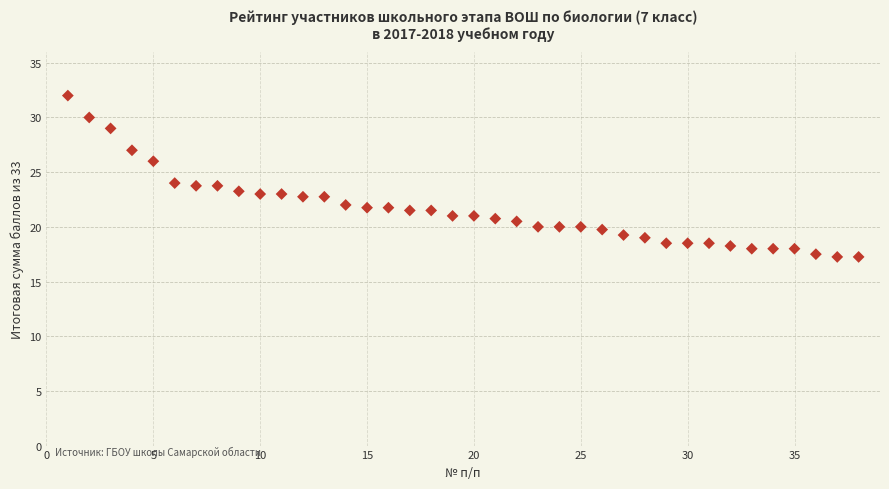

What is the range of X values (max minus min)?

37.0